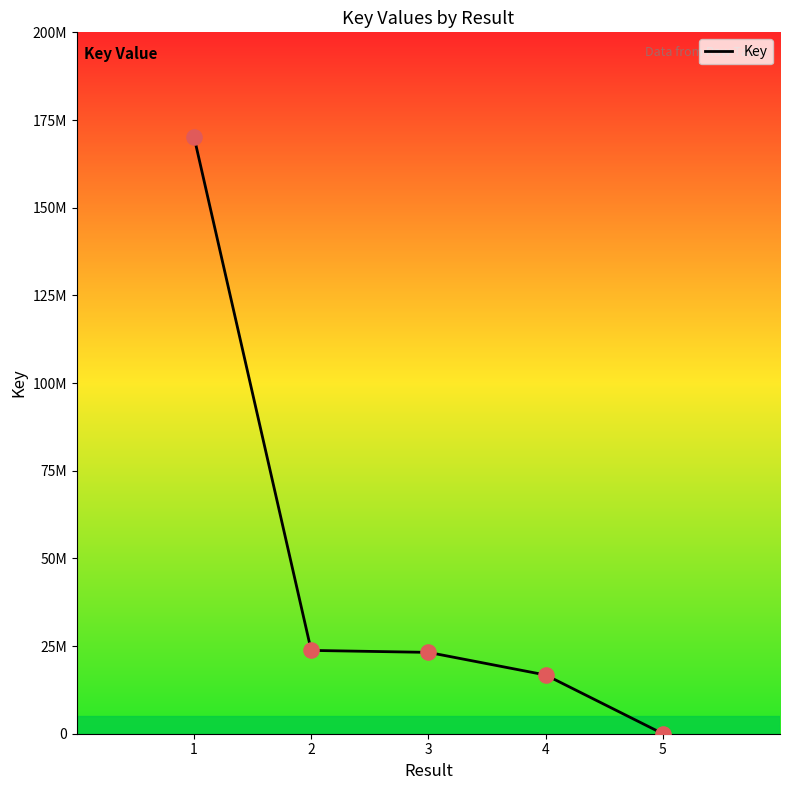

Which has a higher value, 3 or 2?

2